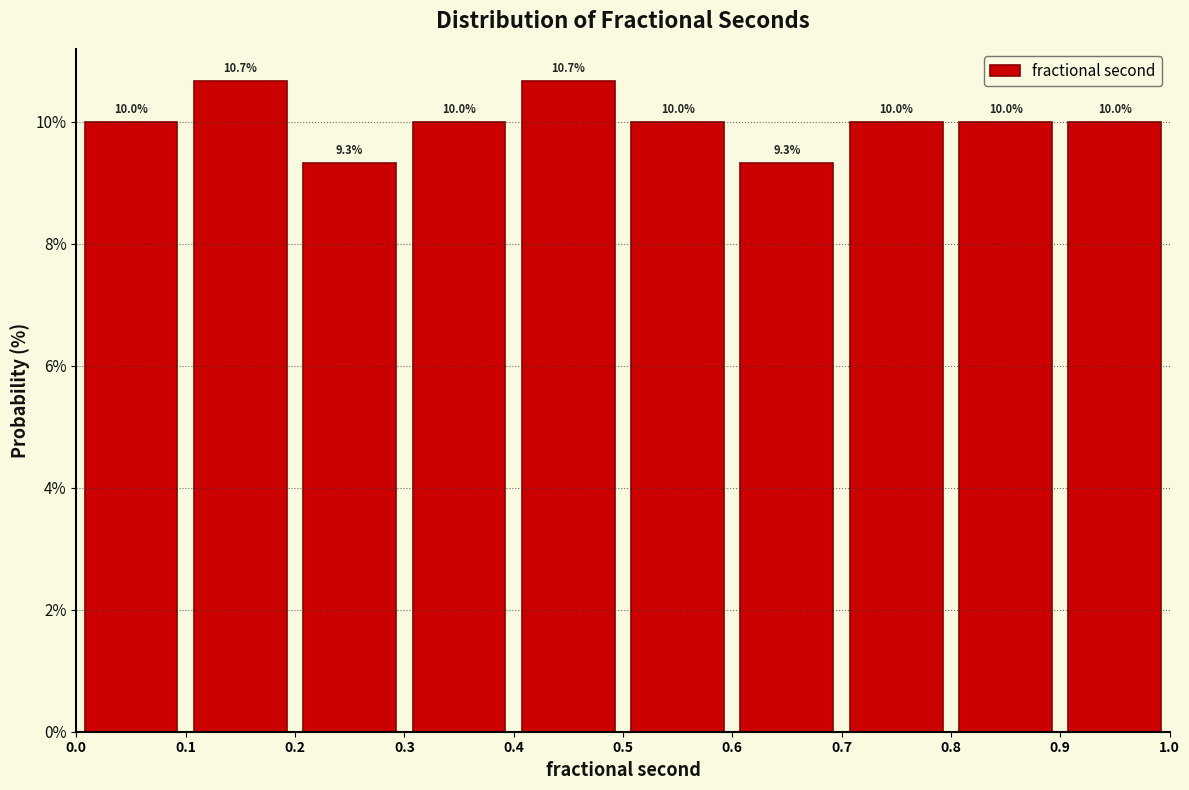

Reading left to right, transcribe this chart: for each bar, give the range it covers on the x-axis and its height.

0.0 to 0.1: 10.0
0.1 to 0.2: 10.7
0.2 to 0.3: 9.3
0.3 to 0.4: 10.0
0.4 to 0.5: 10.7
0.5 to 0.6: 10.0
0.6 to 0.7: 9.3
0.7 to 0.8: 10.0
0.8 to 0.9: 10.0
0.9 to 1.0: 10.0